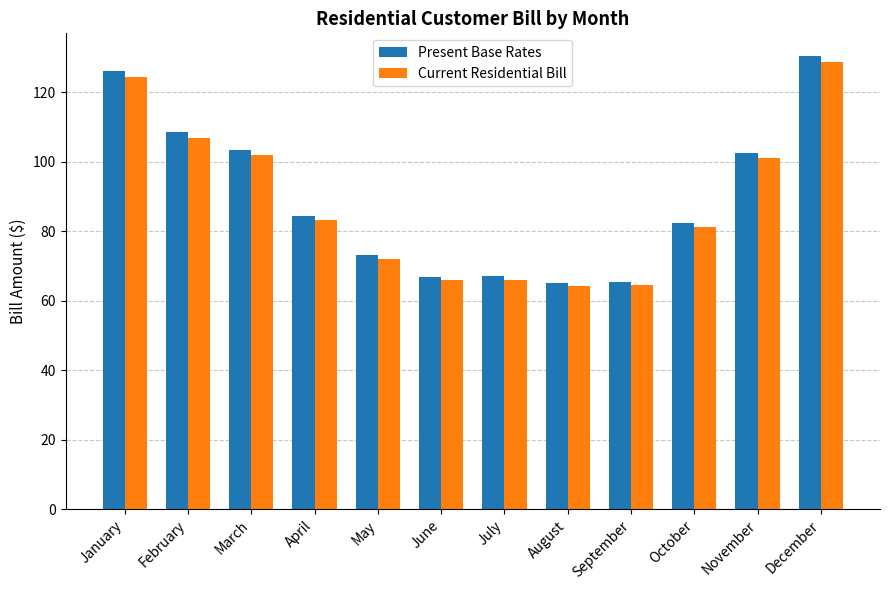

How many distinct data groups are displayed?

2